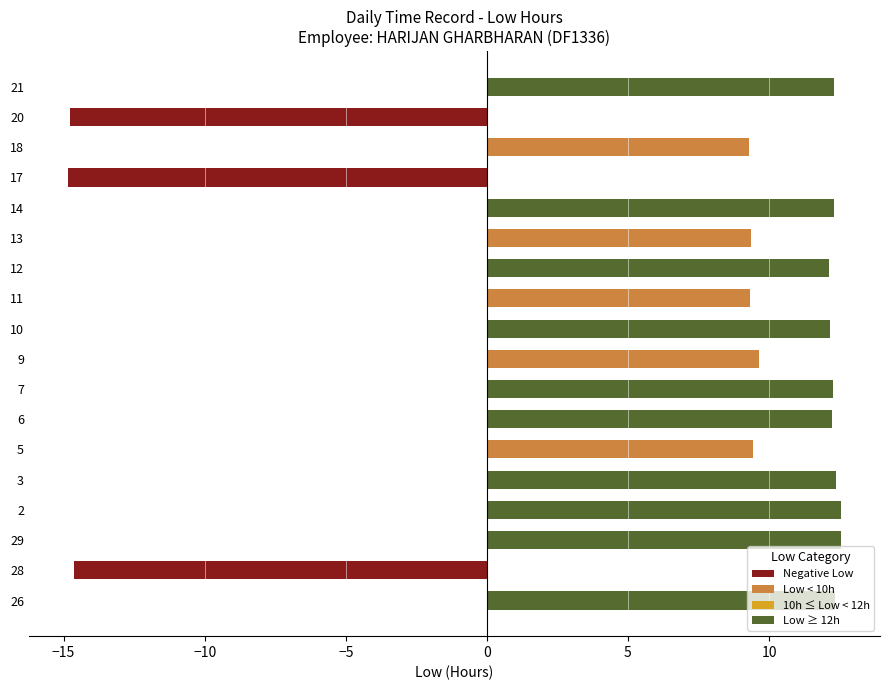

What is the change in value from 26 to 9?

-2.7